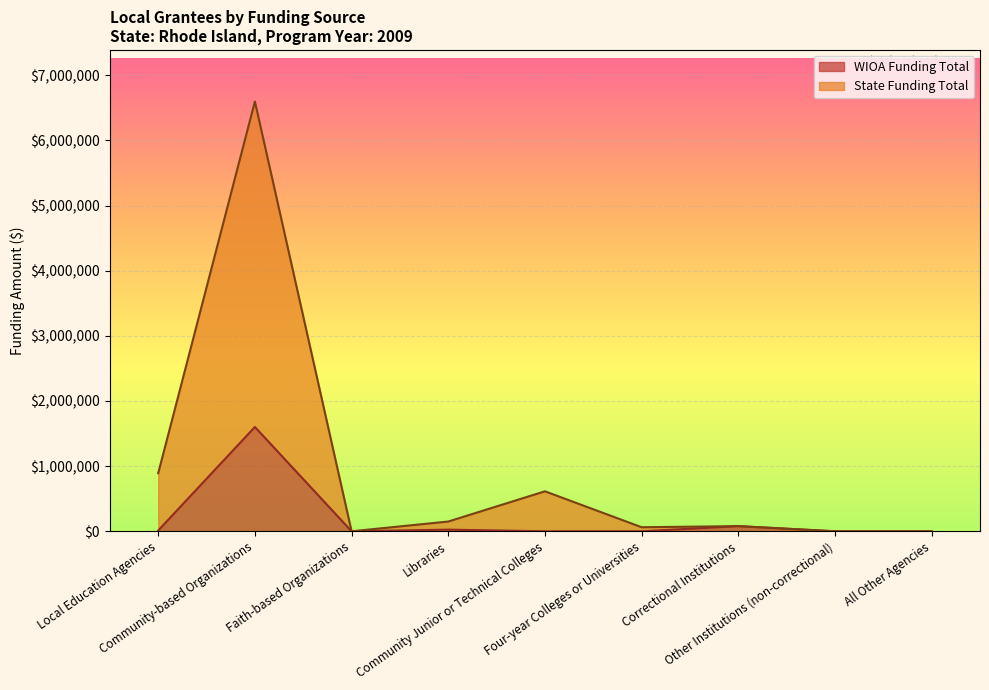

Rank the series by their average value, from highest to lowest.

State Funding Total, WIOA Funding Total